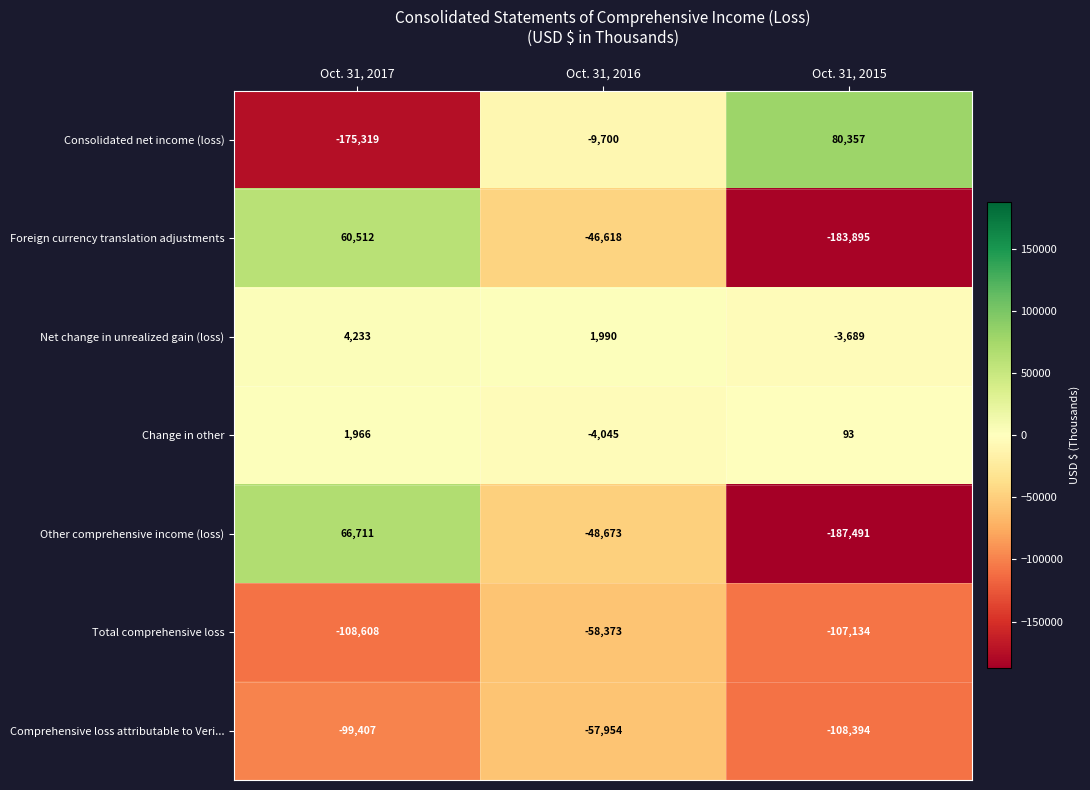

Which series has the widest spread of values?

Consolidated net income (loss)